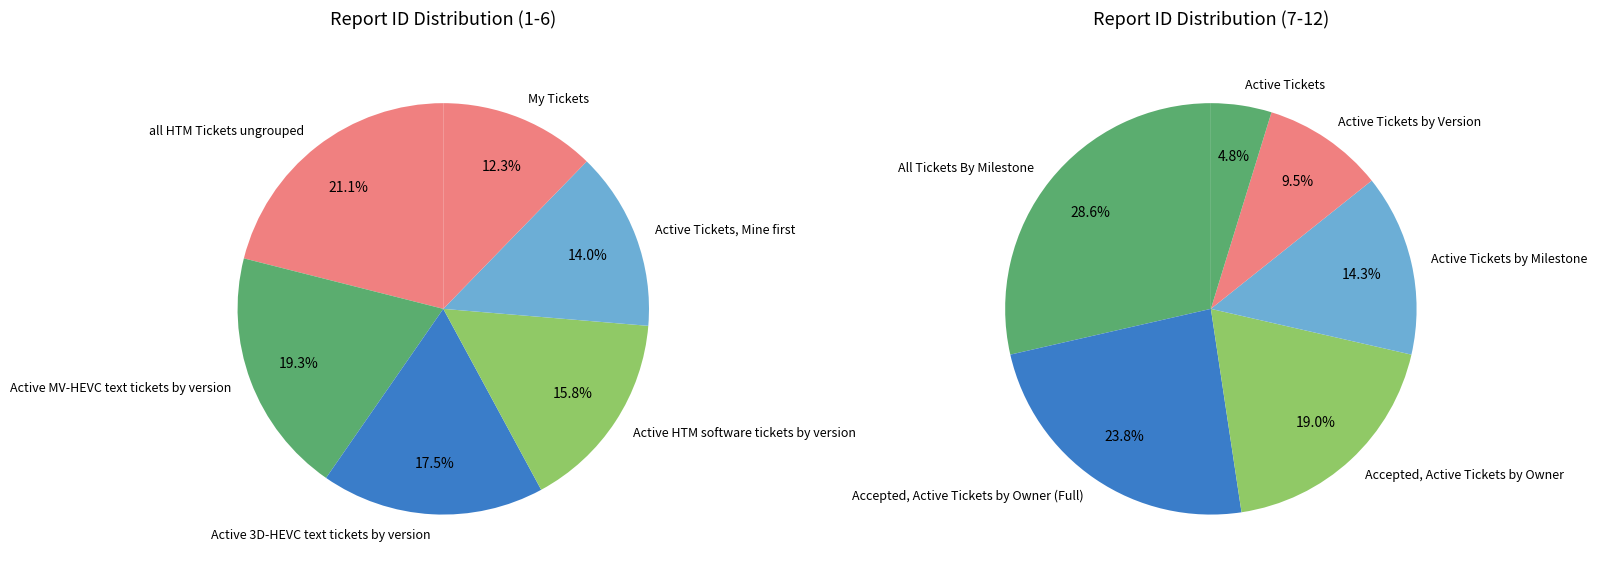

Is there any slice that represents more than half of the pie?

No